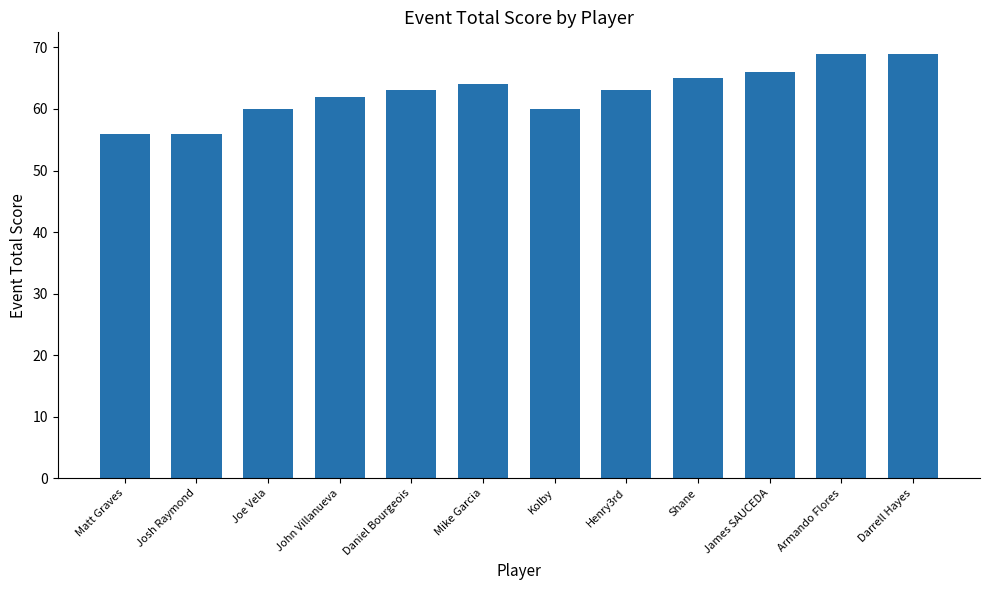

What value does the data have at Darrell Hayes?

69